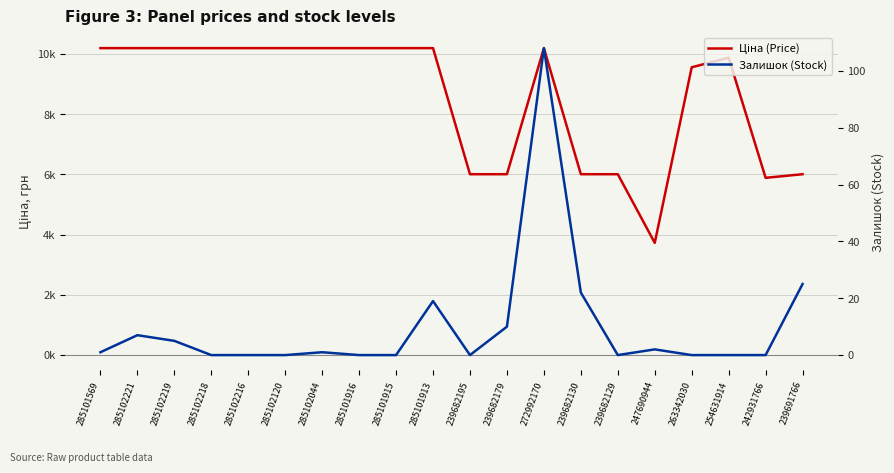

Rank the series at 272992170 from highest to lowest value.

Ціна (Price), Залишок (Stock)